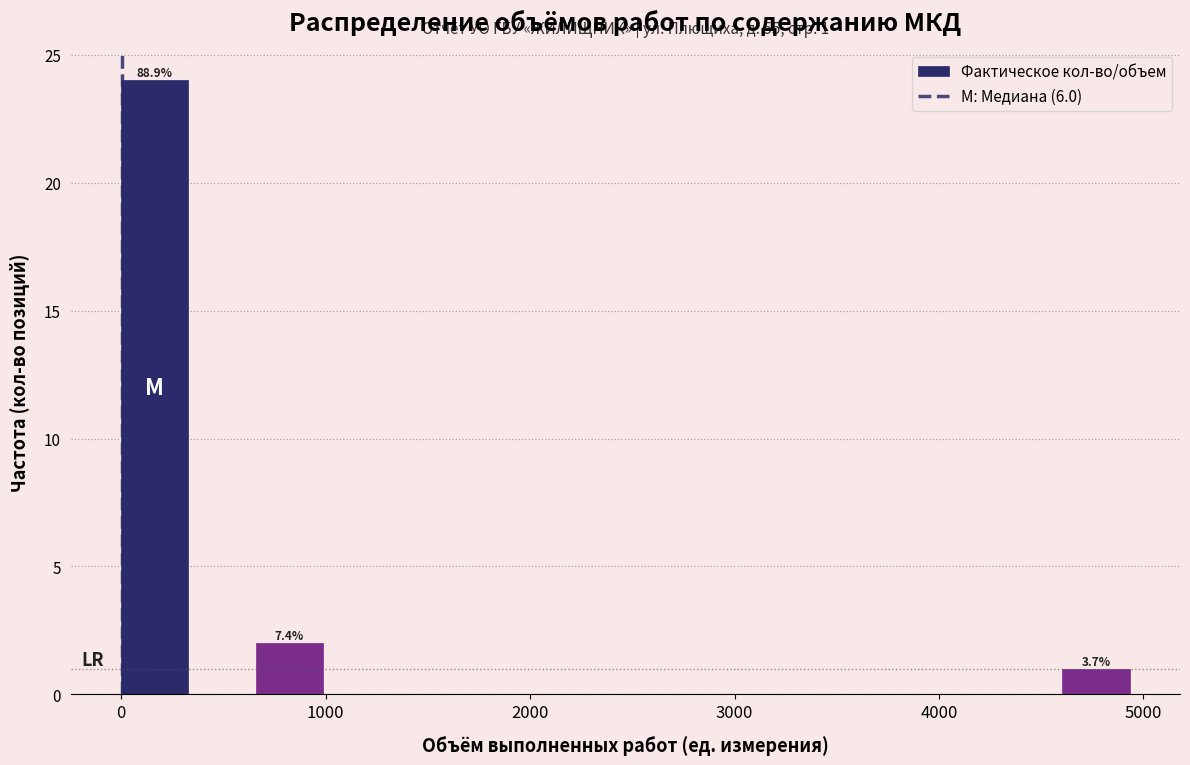

Read against the x-axis, roughly where is the centre of the tallest bar?

200